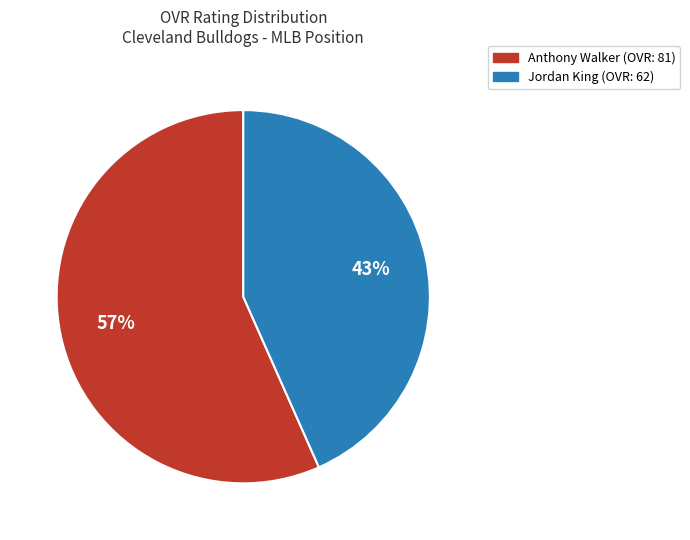

Does Jordan represent more than half of the total?

No